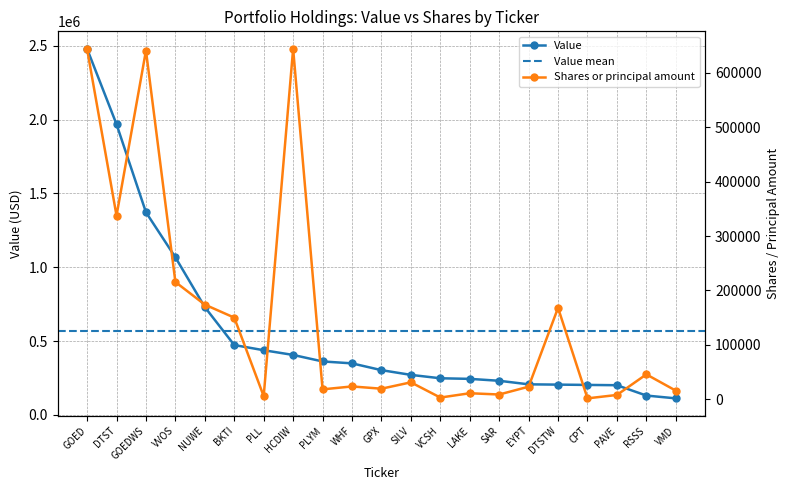

The value of Value at VMD is 112000. True or false?

True